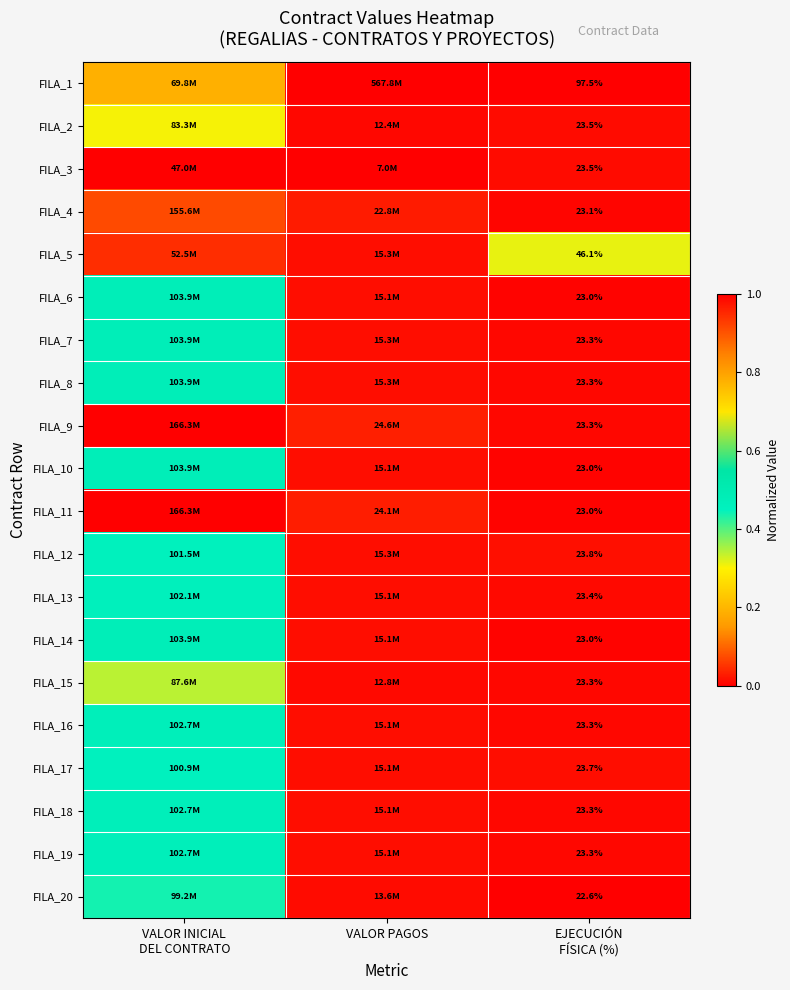

Which has a higher value, VALOR PAGOS or VALOR INICIAL
DEL CONTRATO?

VALOR PAGOS